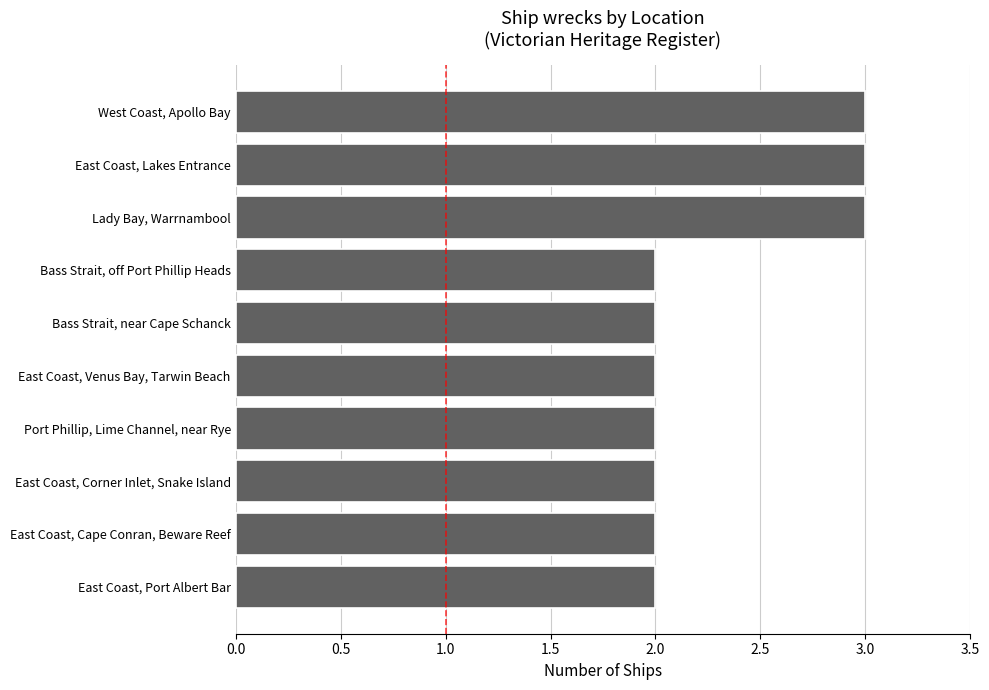

What is the greatest value displayed?

3